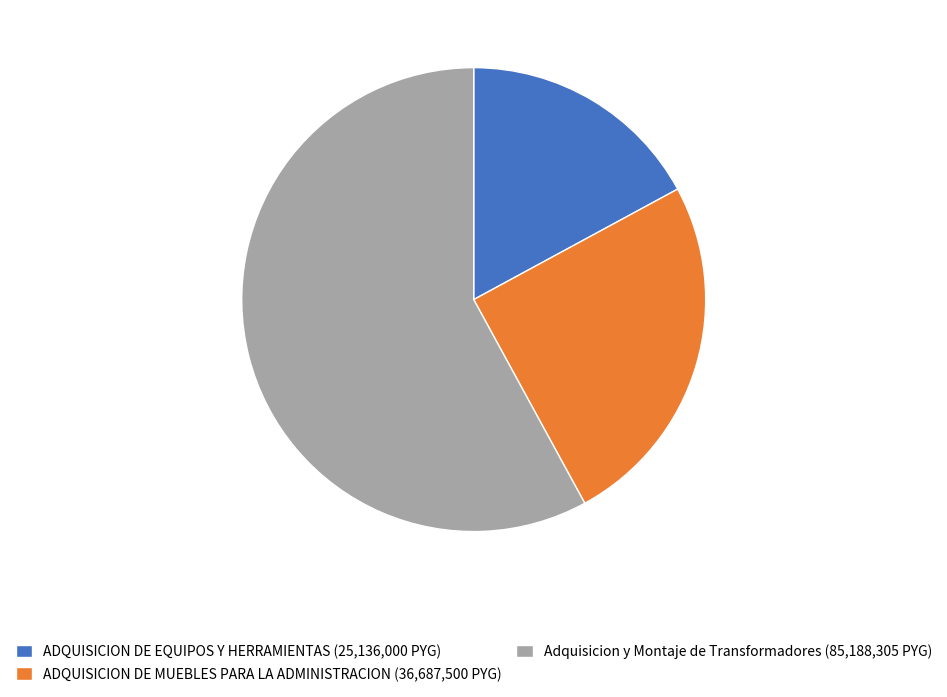

Rank the categories by value from lowest to highest.

ADQUISICION DE EQUIPOS Y HERRAMIENTAS, ADQUISICION DE MUEBLES PARA LA ADMINISTRACION, Adquisicion y Montaje de Transformadores